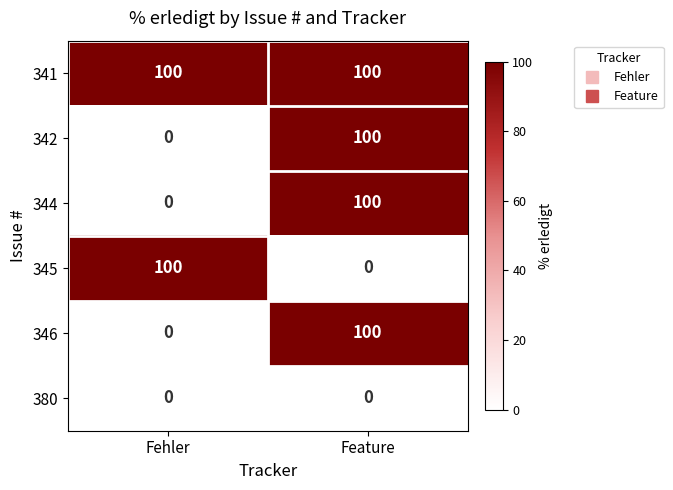

What is the maximum value shown in the chart?

100